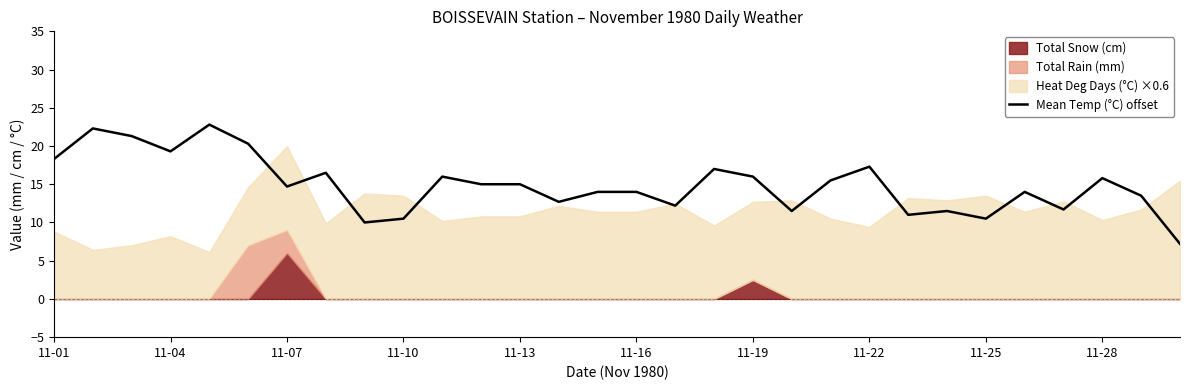

Does the chart have visible grid lines?

No